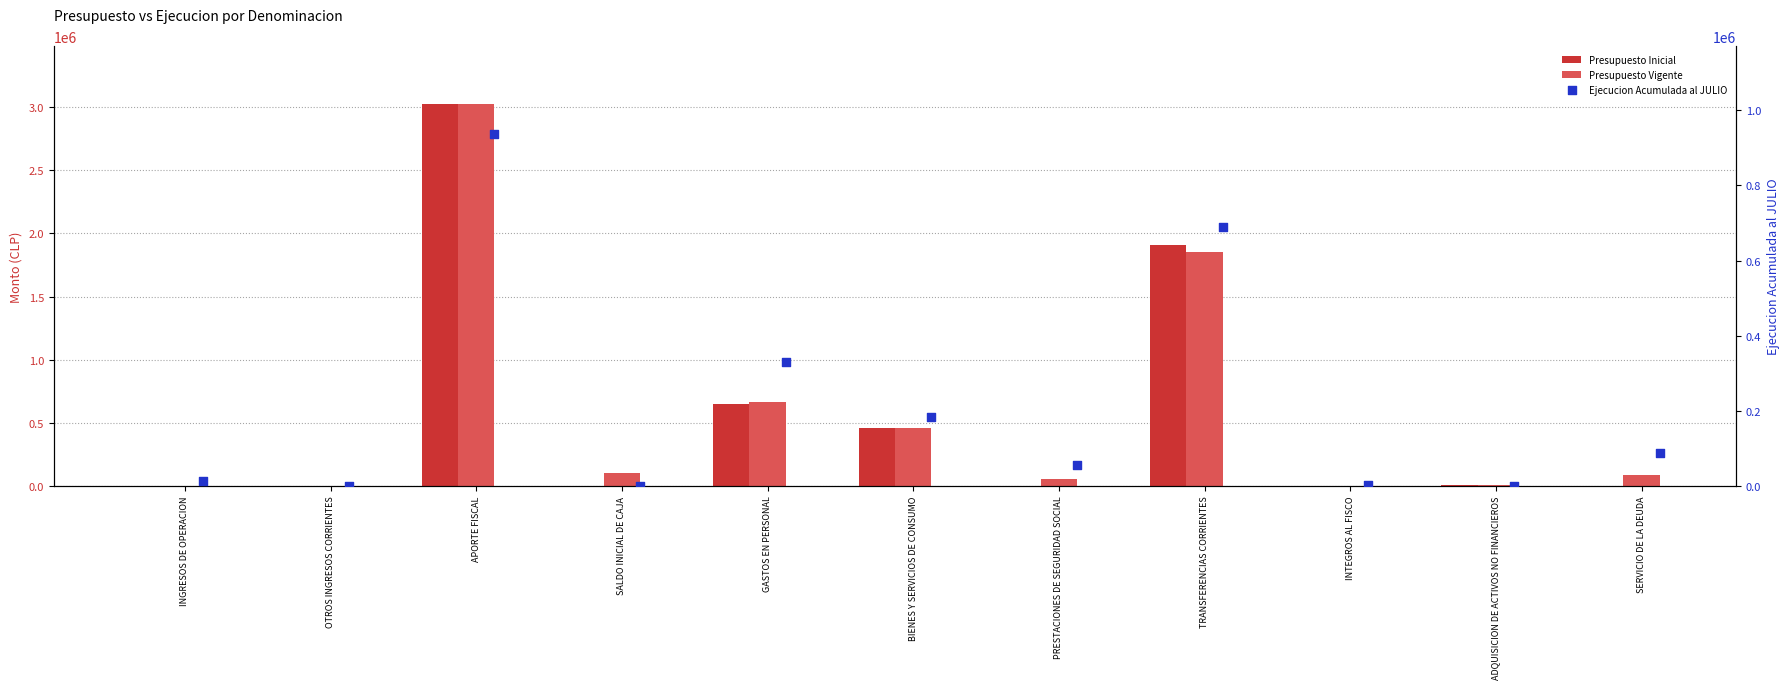

At which category is the sum across all series the highest?

APORTE FISCAL